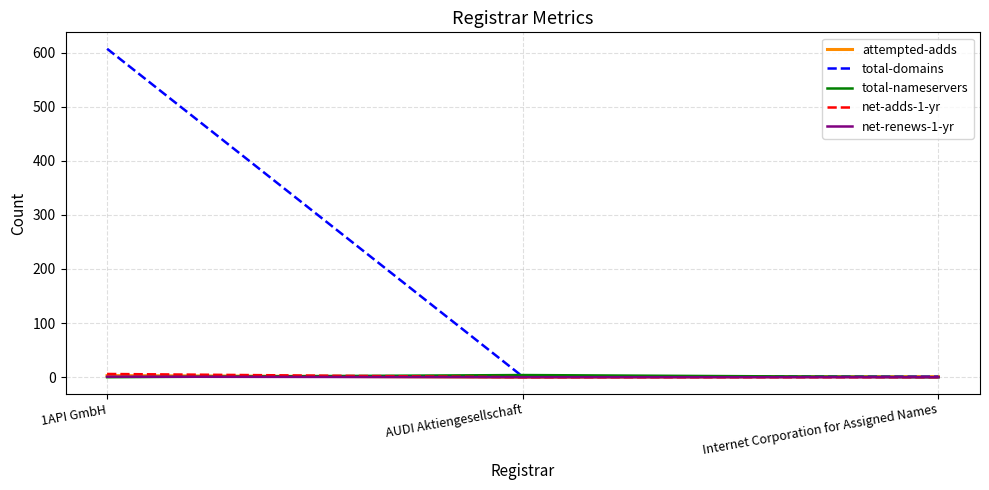

Which series has the largest range (max minus min)?

total-domains